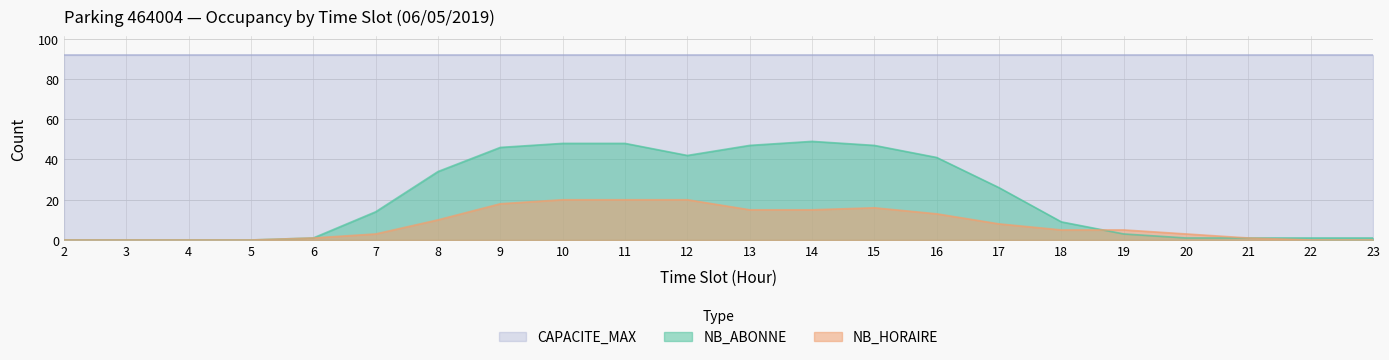

What value does the NB_HORAIRE series have at 12, to the nearest 5?

20